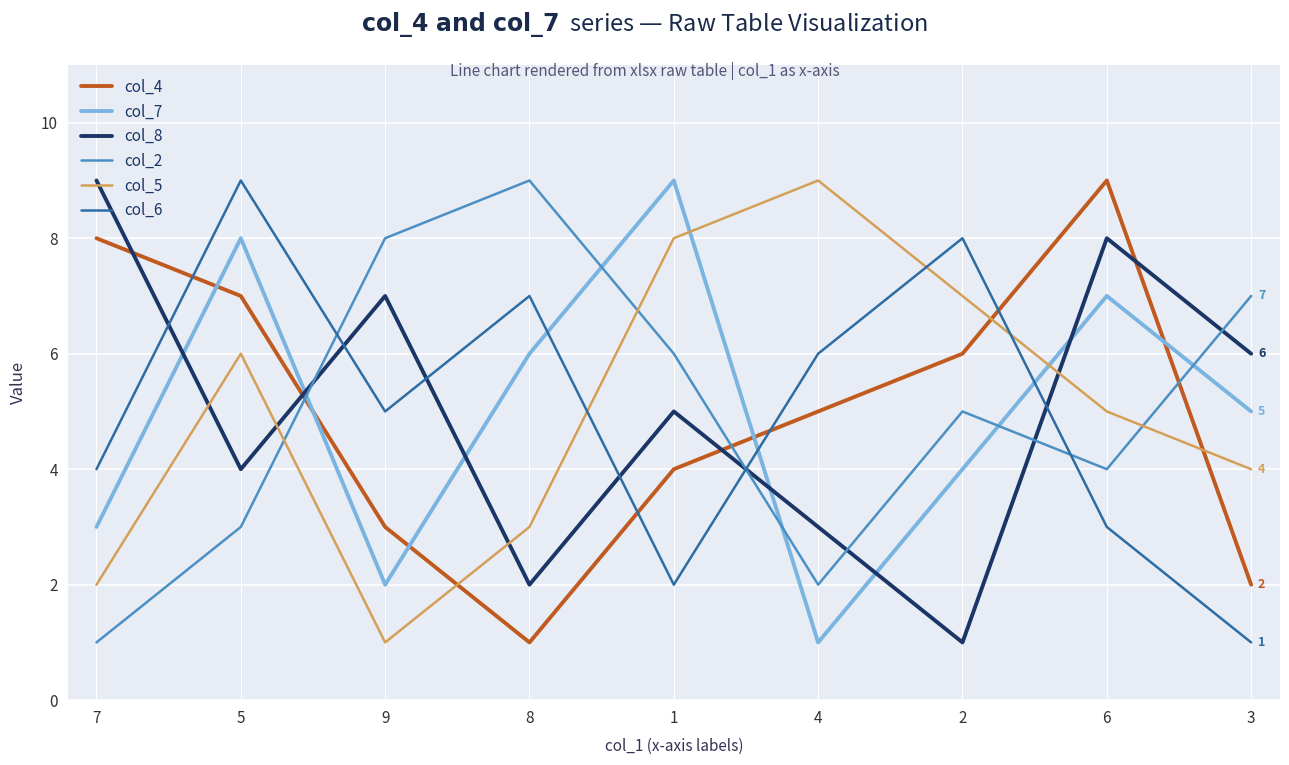

Where is the first local minimum for col_8?

5